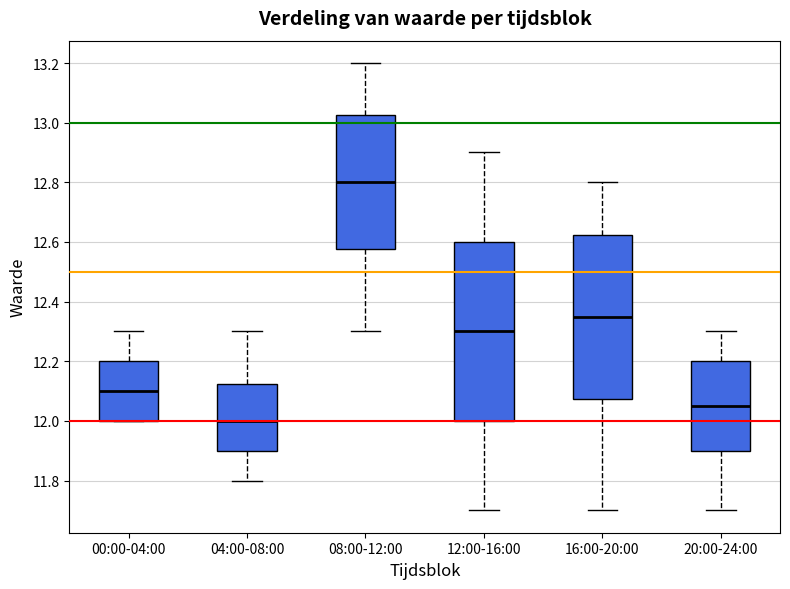

Comparing the boxes themselves (not the whiskers), which one is the tallest?

12:00-16:00